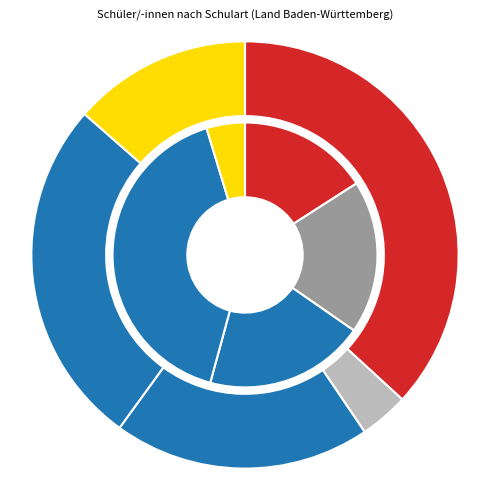

Is Gymnasien the majority of the pie?

No